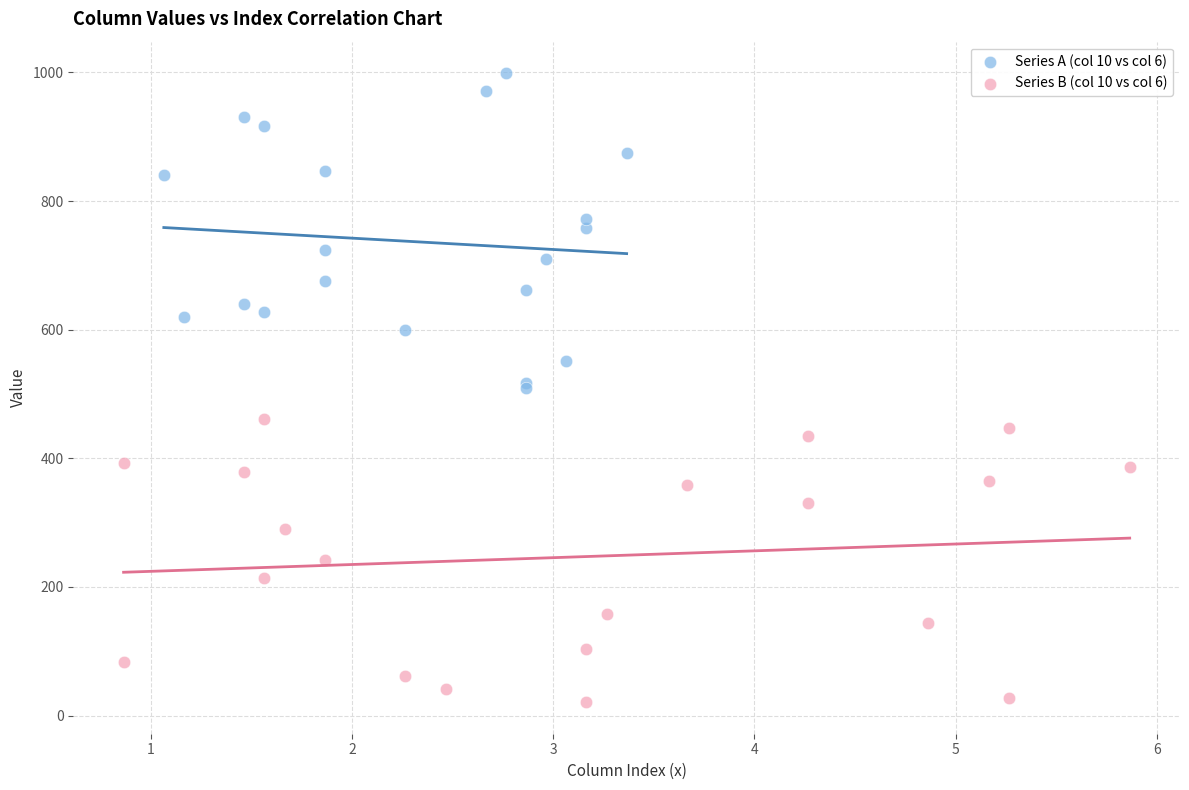

Which series has the widest spread of Y values?

Series A (col 10 vs col 6)